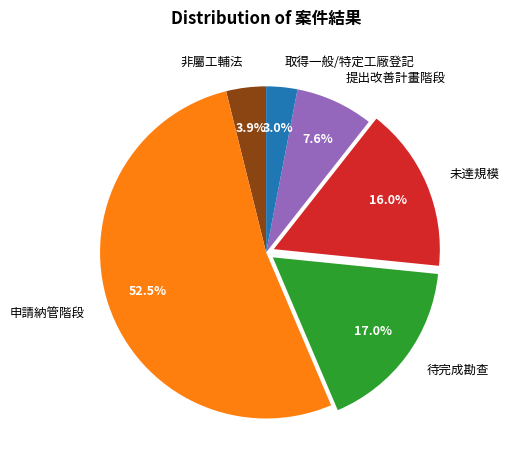

Do 非屬工輔法 and 申請納管階段 together represent more than half of the pie?

Yes